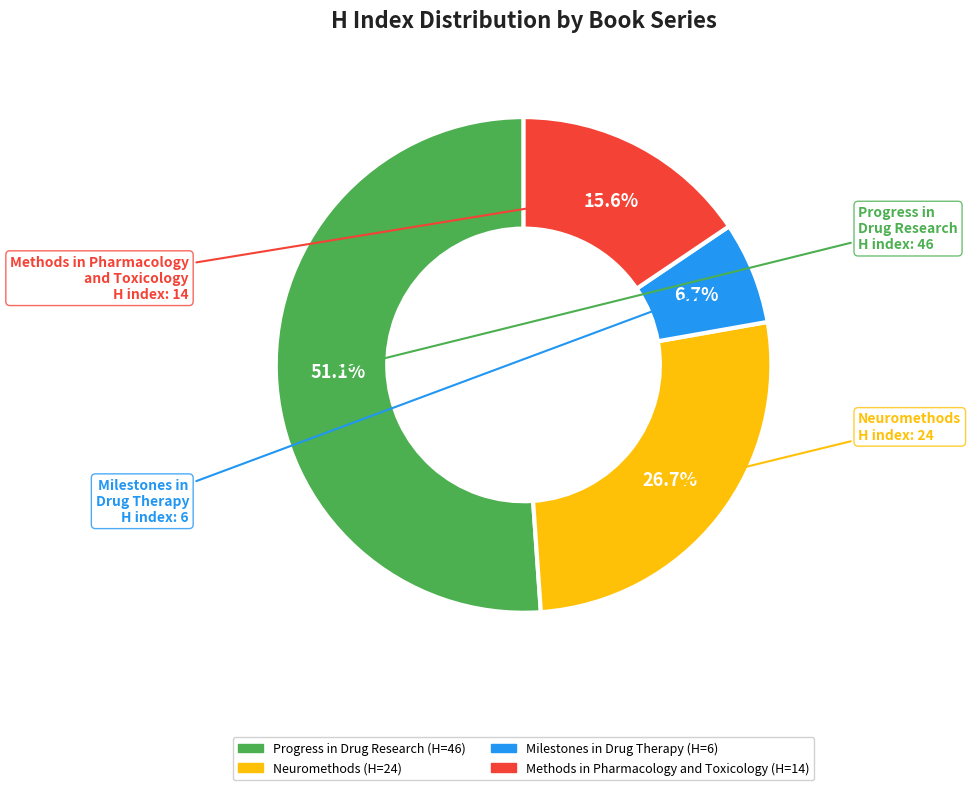

To the nearest percent, what is the average slice percentage?

25%